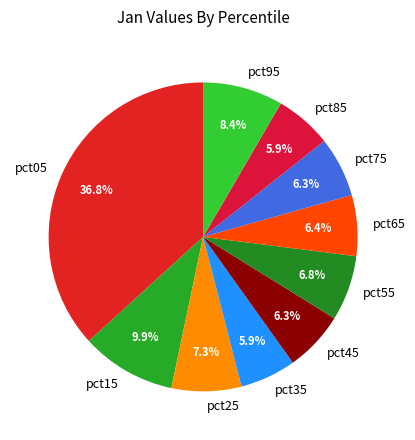

Does pct35 account for over 50% of the chart?

No